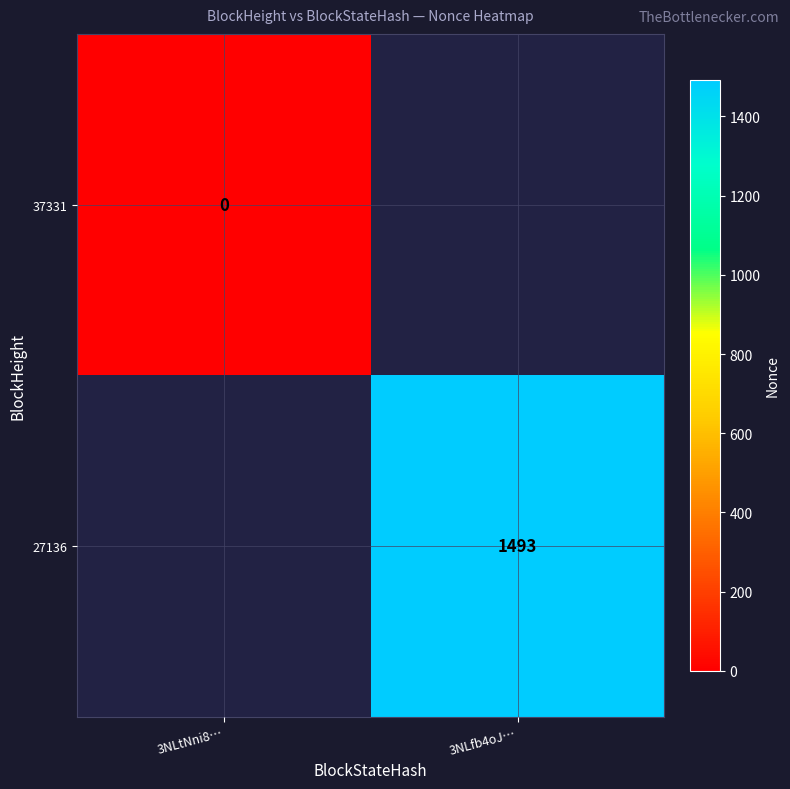

Count the number of data series in this chart.

2